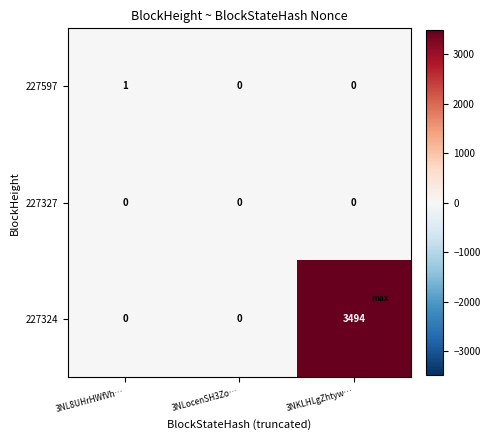

List the series in order of their peak value, highest first.

227324, 227597, 227327